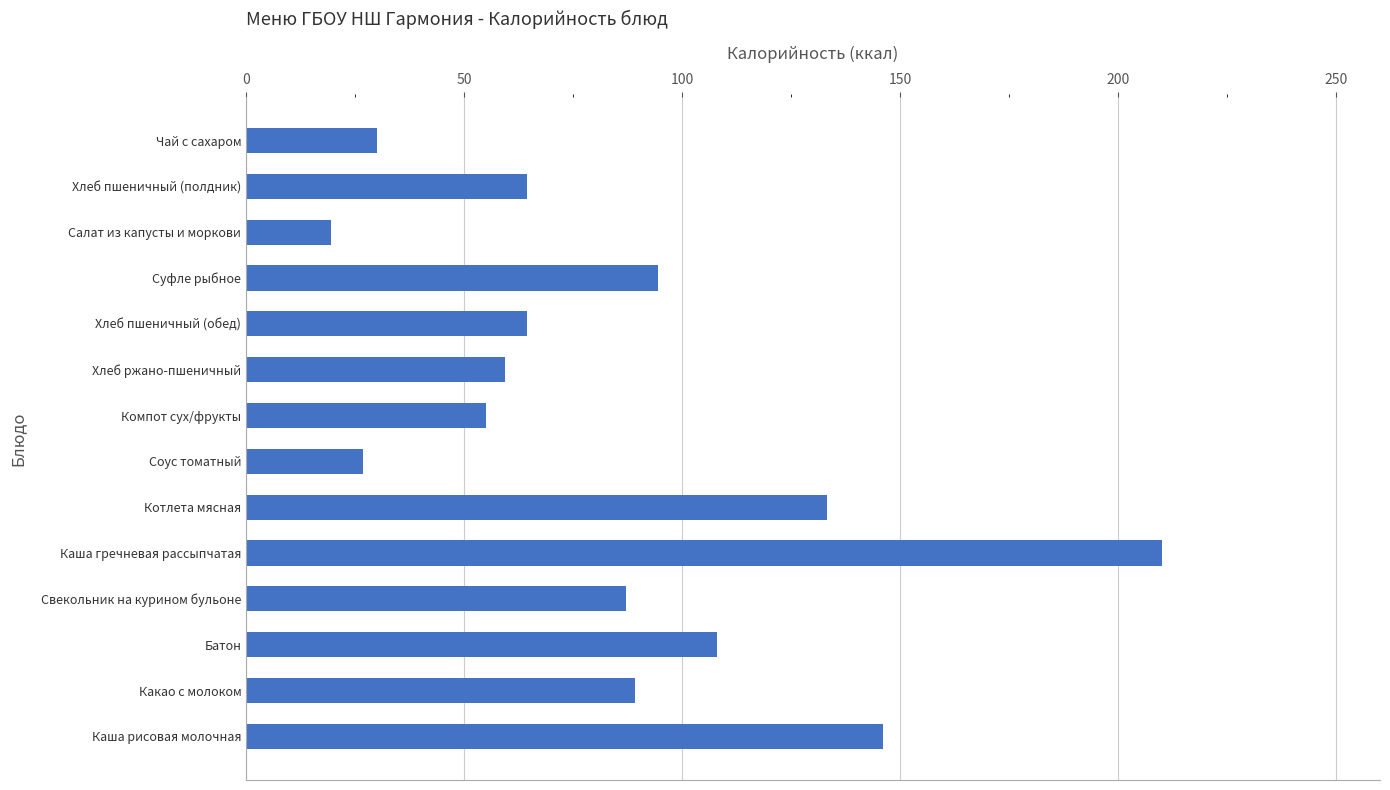

What is the difference between the maximum and second lowest values?

183.2